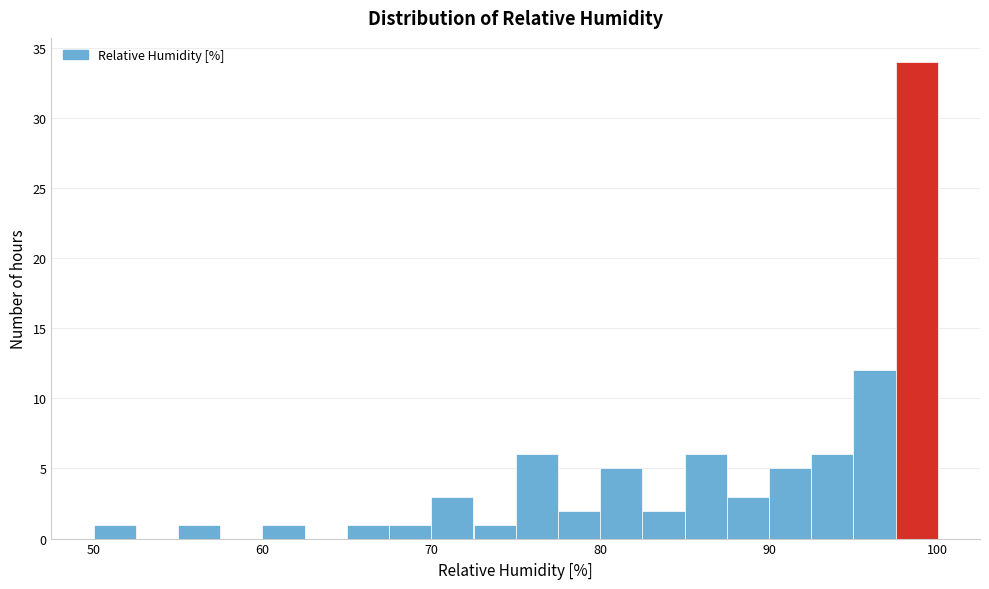

Around what value on the x-axis is the tallest bar? Give the approximate position of its centre, as read against the axis.

99